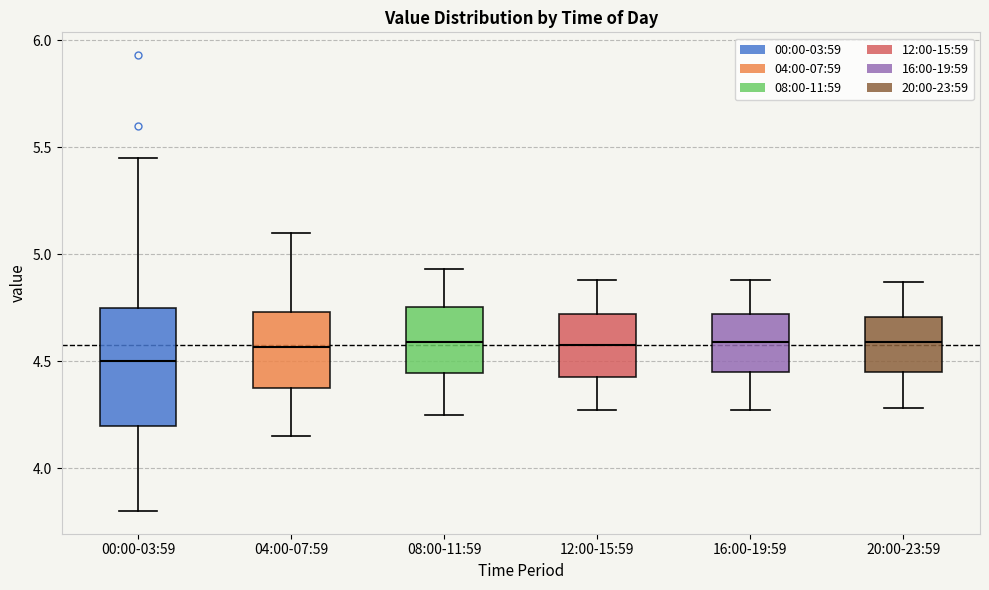

Reading left to right, read every box against the y-axis: the position of its median line, the range the box covers, and the ends of its whiskers. The values are not printed on the chart, so give them approximately, as read against the axis.

00:00-03:59: median 4.50, box 4.20 to 4.75, whiskers 3.80 to 5.45
04:00-07:59: median 4.55, box 4.35 to 4.75, whiskers 4.15 to 5.10
08:00-11:59: median 4.60, box 4.45 to 4.75, whiskers 4.25 to 4.95
12:00-15:59: median 4.60, box 4.45 to 4.70, whiskers 4.25 to 4.90
16:00-19:59: median 4.60, box 4.45 to 4.70, whiskers 4.25 to 4.90
20:00-23:59: median 4.60, box 4.45 to 4.70, whiskers 4.30 to 4.85